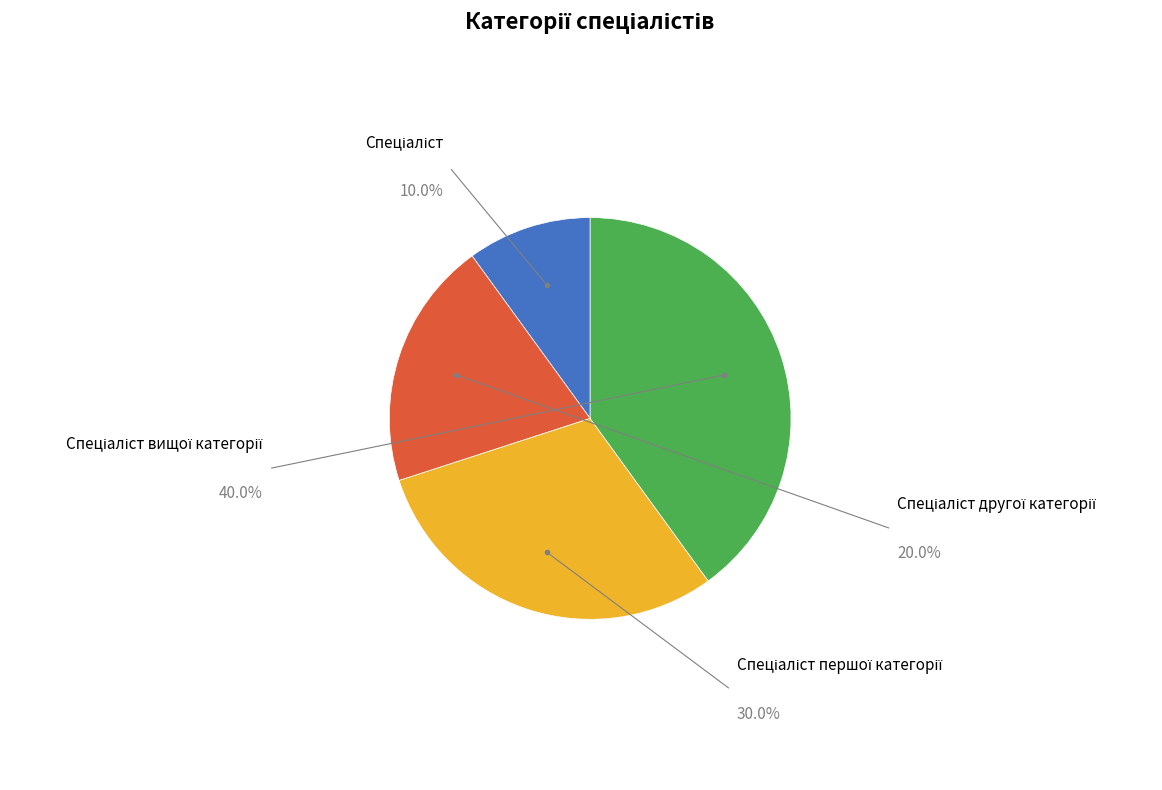

Does Спеціаліст account for over 50% of the chart?

No